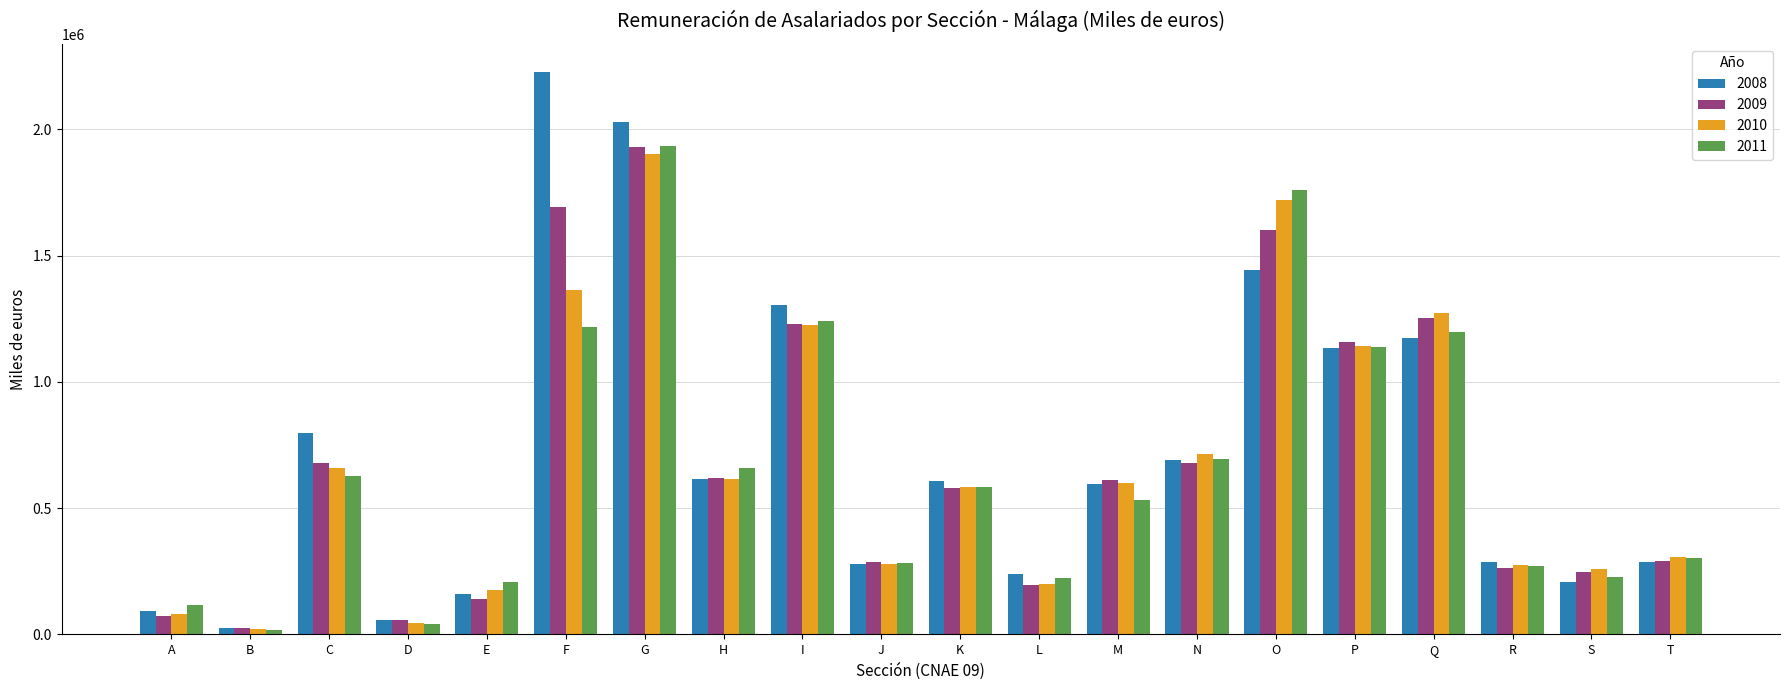

How many data points does each series have?

20